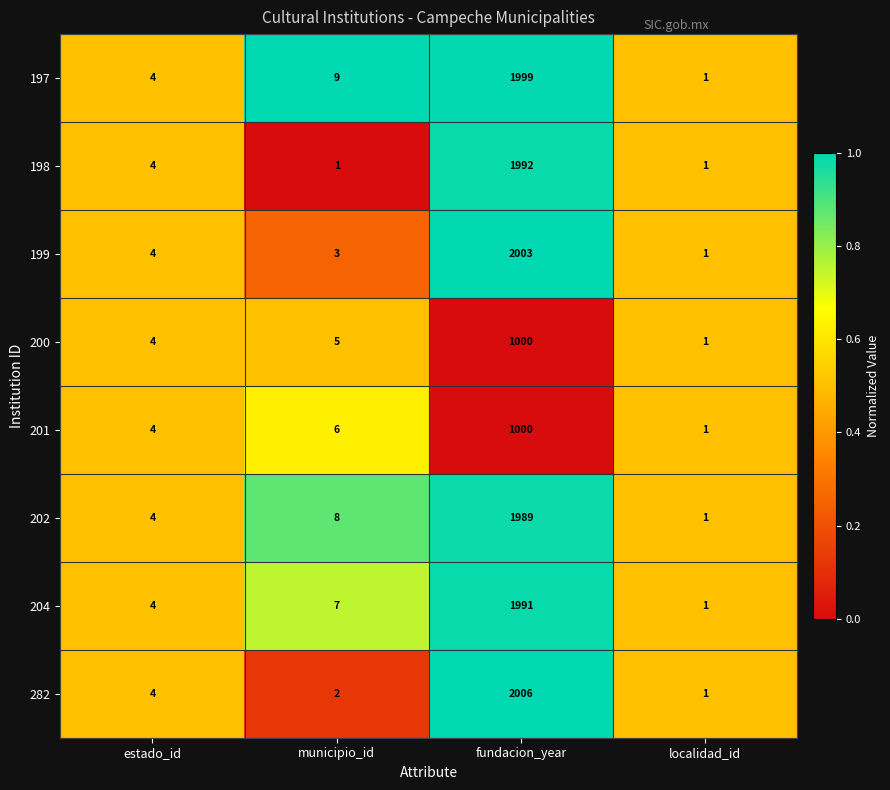

How many series are shown in this chart?

8